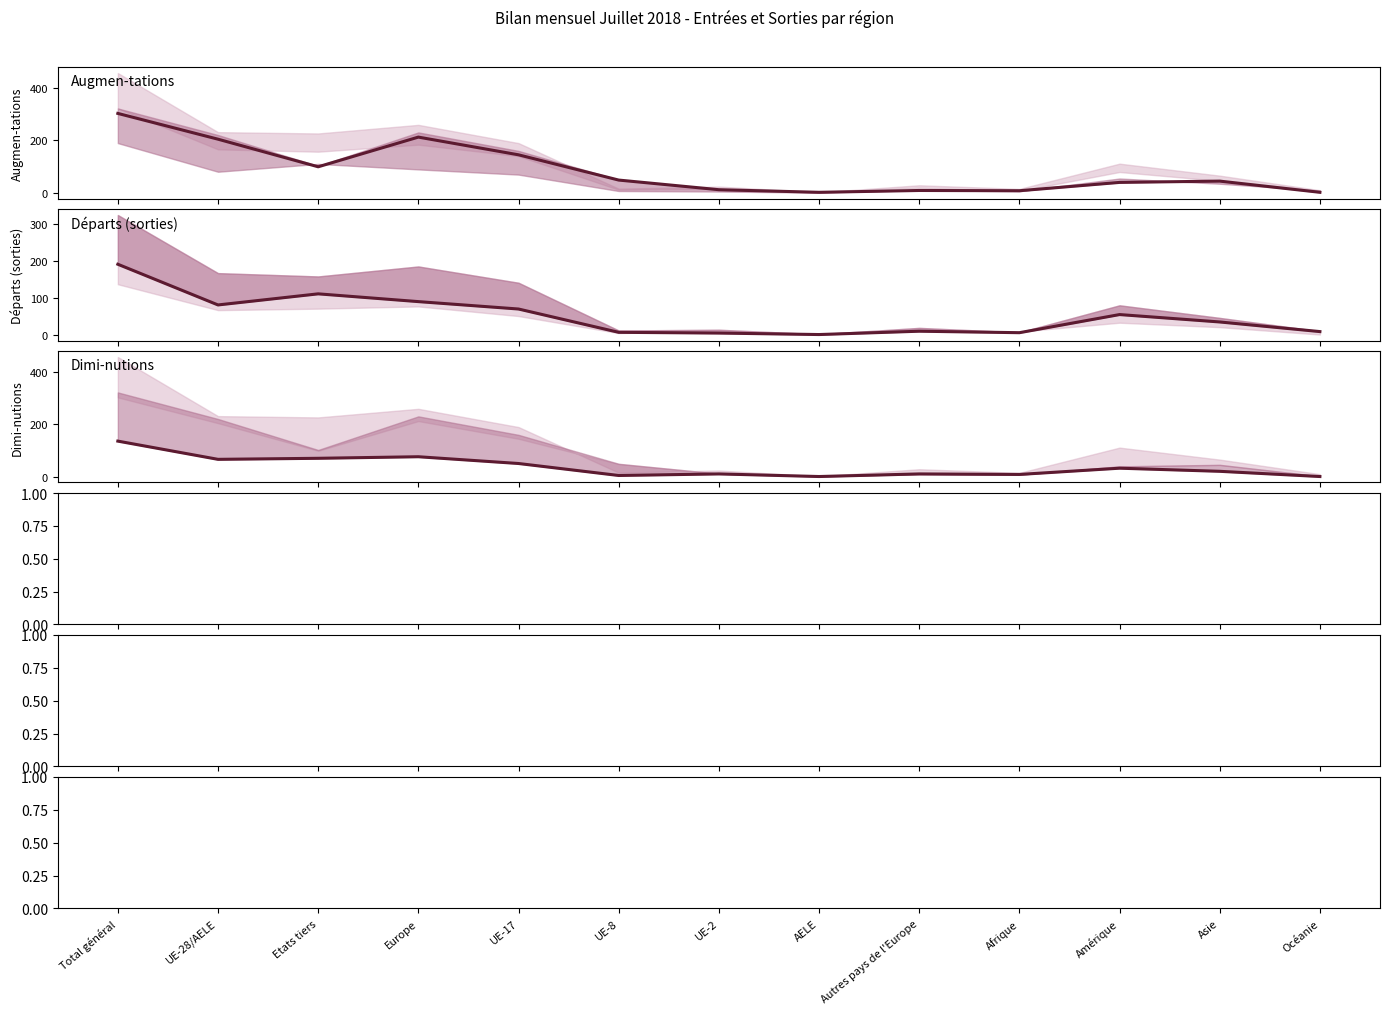

What is the average value of the Emigra-tions effectives series?

51